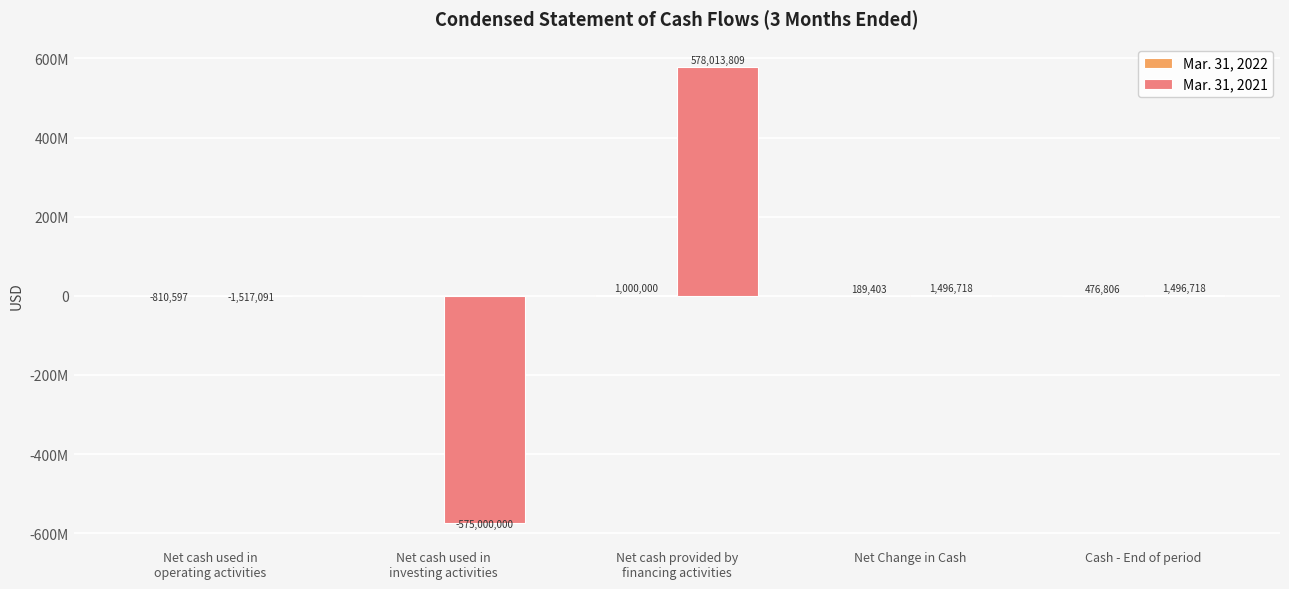

How many data points does each series have?

5